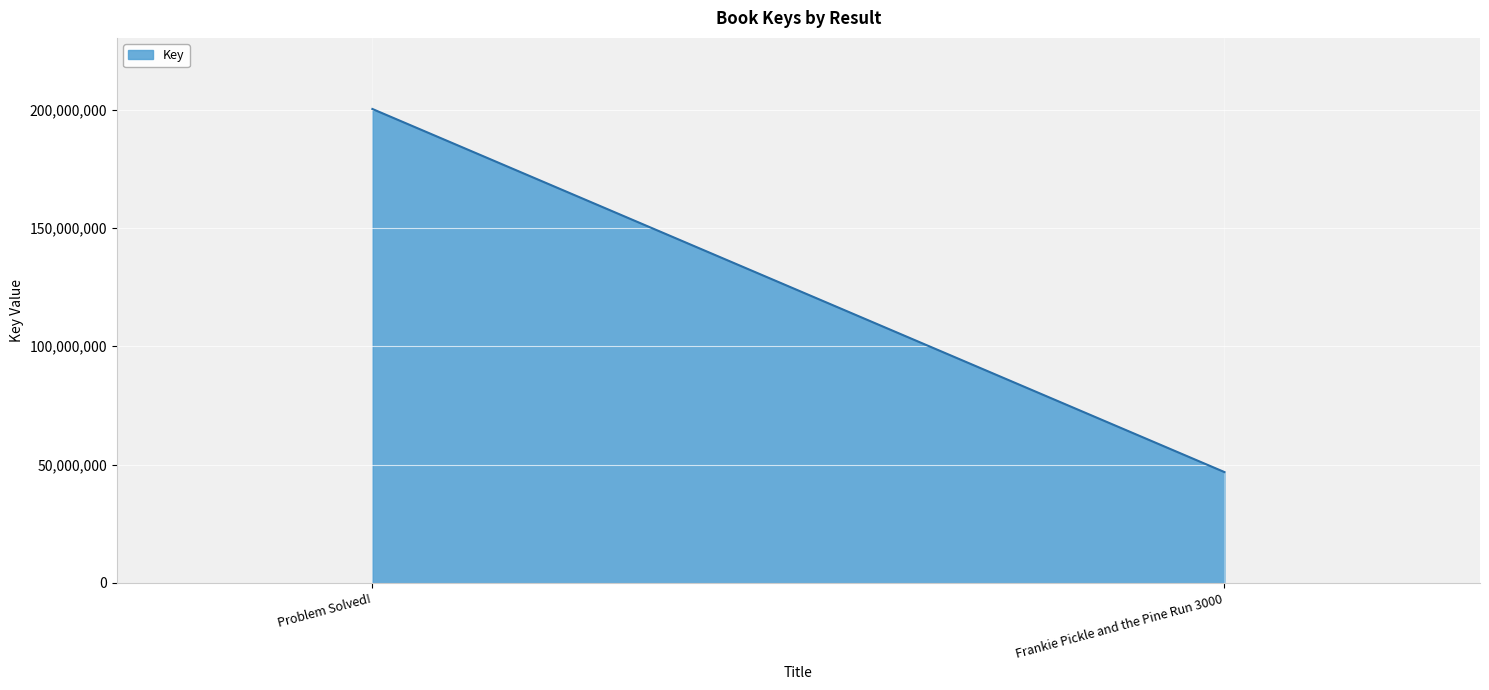

List the labels in order of value, largest first.

Problem Solved!, Frankie Pickle and the Pine Run 3000